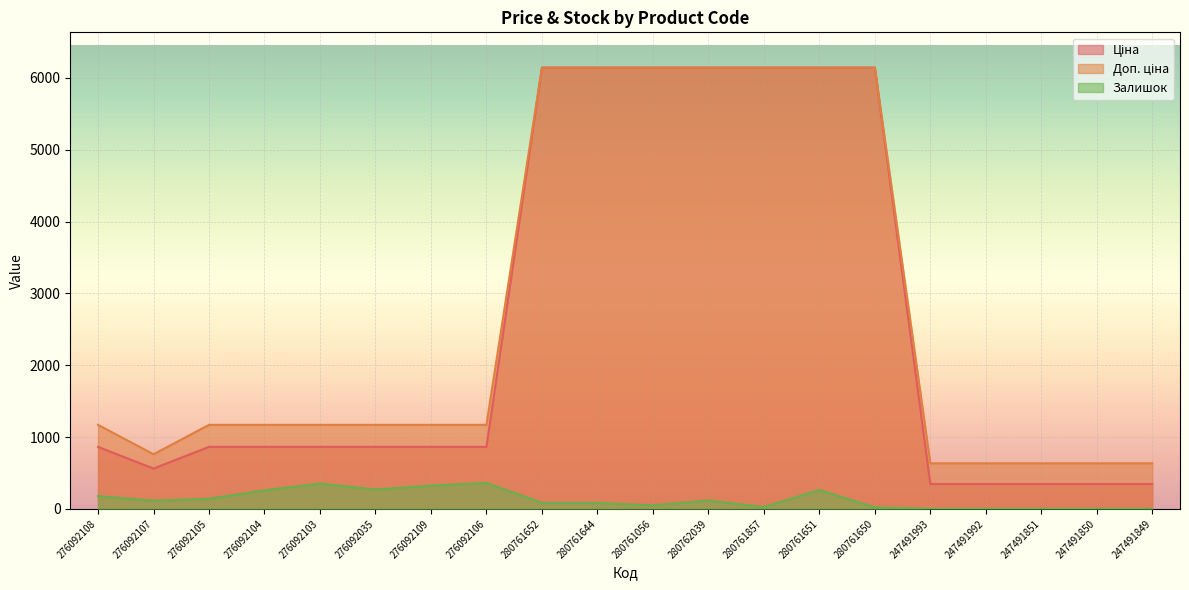

Rank the series at 280761650 from lowest to highest value.

Залишок, Ціна, Доп. ціна